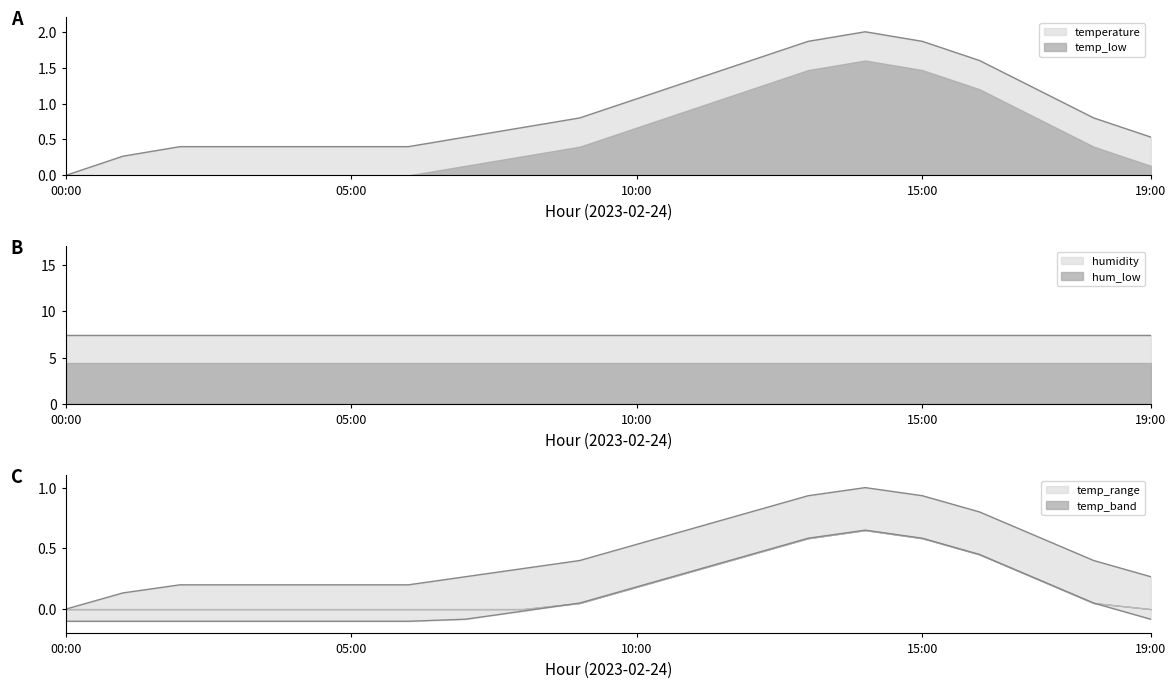

The value of hum_low at 05:00 is 4.5. True or false?

True